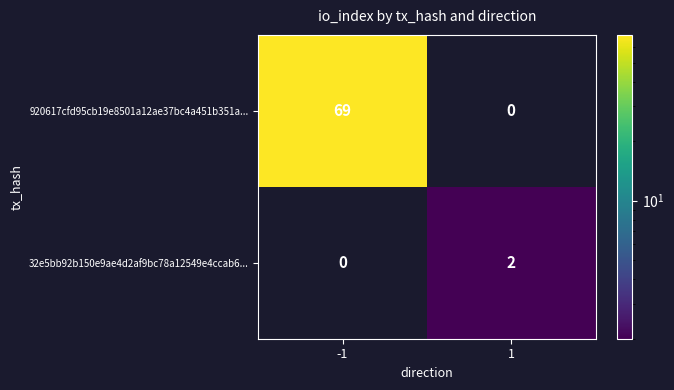

The value of 920617cfd95cb19e8501a12ae37bc4a451b351a... at 1 is 34. True or false?

False